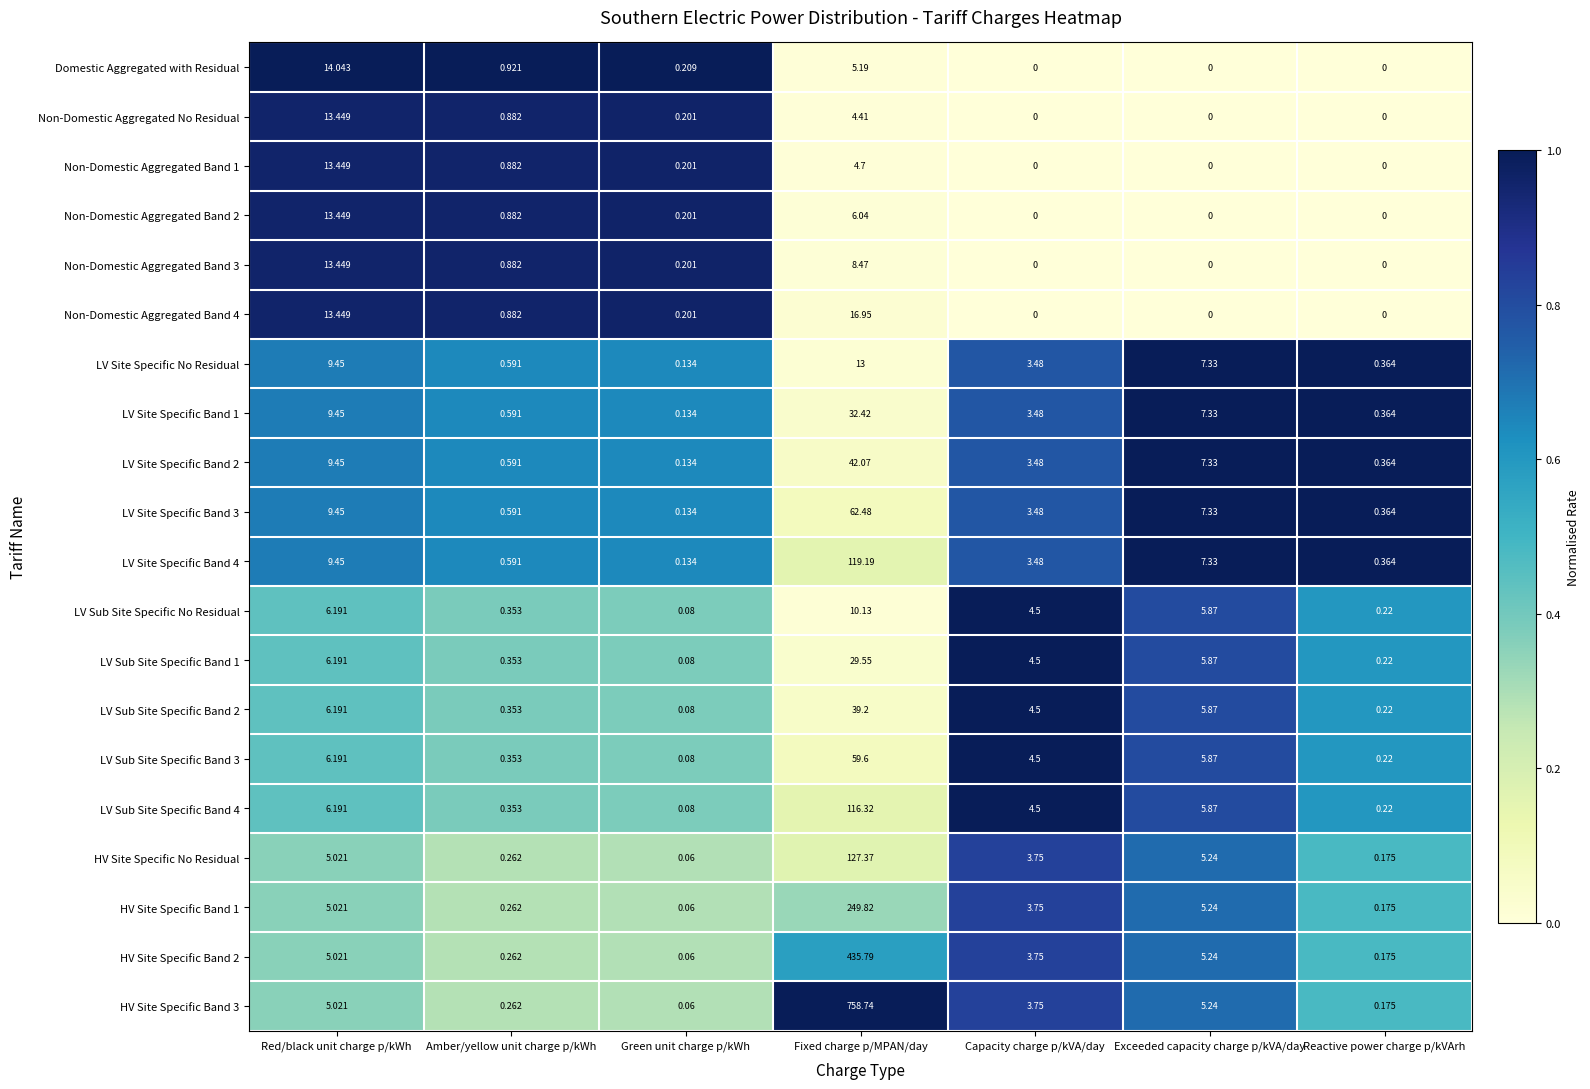

List the labels in order of LV Site Specific Band 3 value, largest first.

Fixed charge p/MPAN/day, Red/black unit charge p/kWh, Exceeded capacity charge p/kVA/day, Capacity charge p/kVA/day, Amber/yellow unit charge p/kWh, Reactive power charge p/kVArh, Green unit charge p/kWh